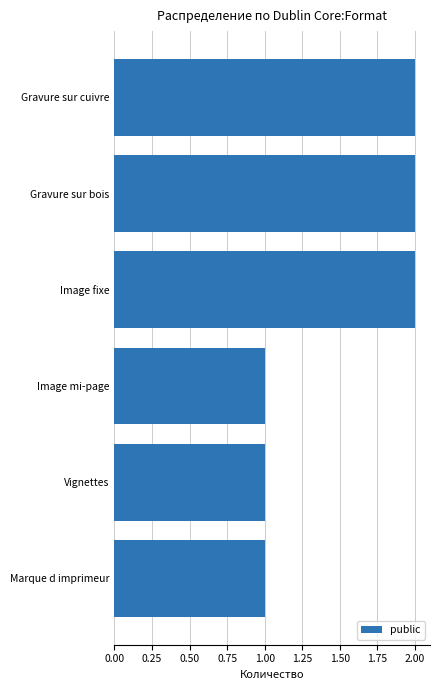

What is the ratio of the value at Gravure sur bois to the value at Vignettes?

2.0